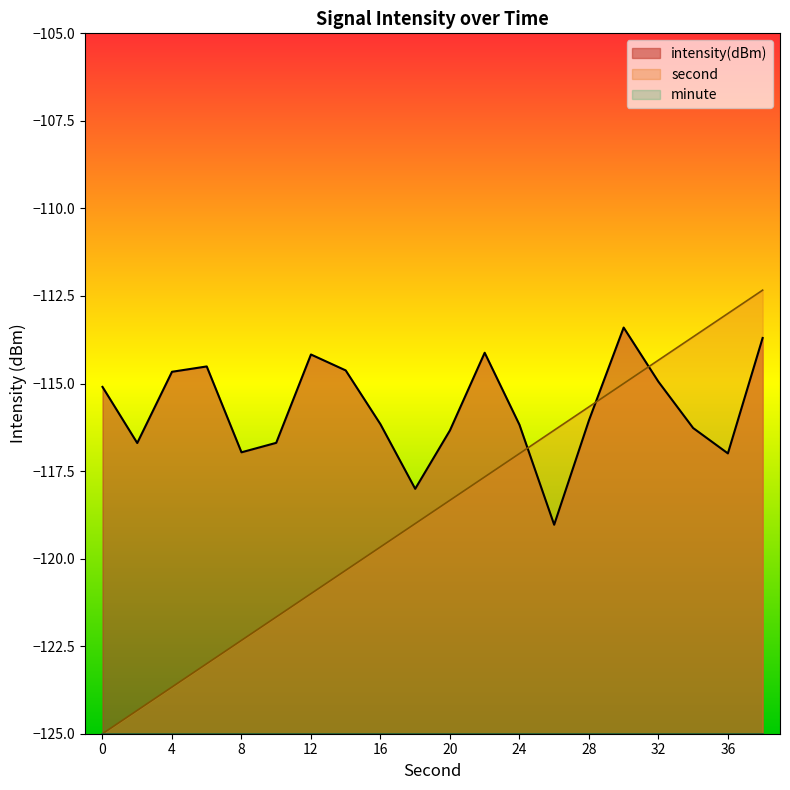

At 34, list the series in order from largest to smallest.

second, intensity(dBm)